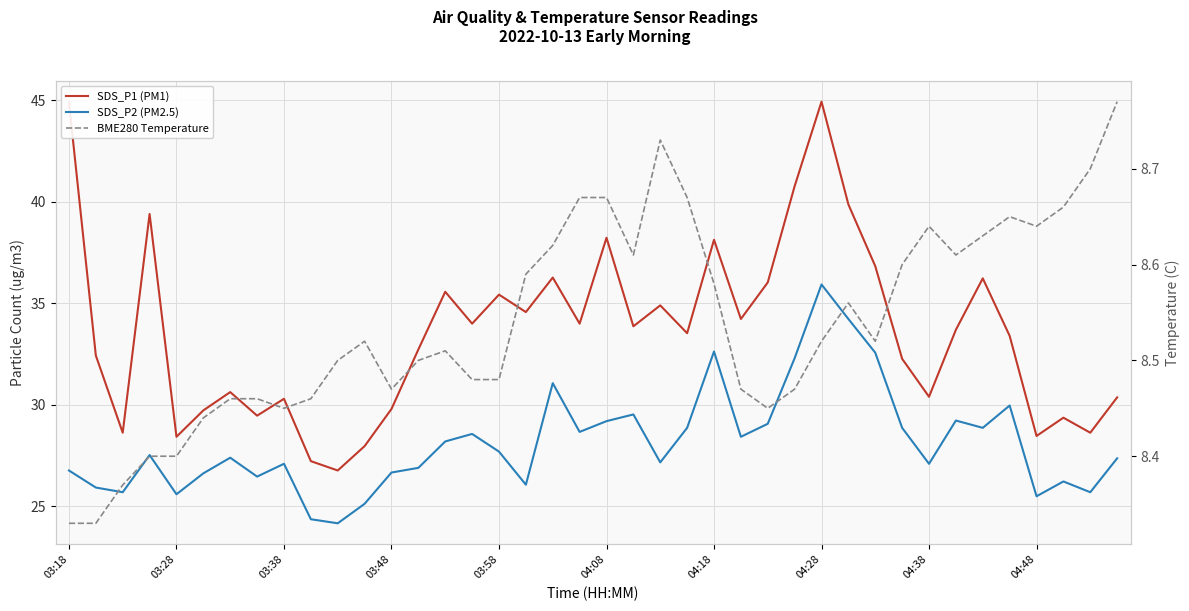

Reading left to right, transcribe all the data shown in this chart.

SDS_P1 (PM1): 44.9	32.4	28.6	39.4	28.4	29.7	30.6	29.5	30.3	27.2	26.8	28.0	29.8	32.7	35.6	34.0	35.4	34.6	36.3	34.0	38.2	33.9	34.9	33.5	38.1	34.2	36.0	40.8	44.9	39.9	36.8	32.3	30.4	33.7	36.2	33.4	28.5	29.4	28.6	30.4
SDS_P2 (PM2.5): 26.8	25.9	25.7	27.5	25.6	26.6	27.4	26.5	27.1	24.4	24.2	25.1	26.7	26.9	28.2	28.6	27.7	26.1	31.1	28.7	29.2	29.5	27.2	28.9	32.6	28.4	29.1	32.3	35.9	34.2	32.6	28.9	27.1	29.2	28.9	30.0	25.5	26.2	25.7	27.4
BME280 Temperature: 8.3	8.3	8.4	8.4	8.4	8.4	8.5	8.5	8.4	8.5	8.5	8.5	8.5	8.5	8.5	8.5	8.5	8.6	8.6	8.7	8.7	8.6	8.7	8.7	8.6	8.5	8.4	8.5	8.5	8.6	8.5	8.6	8.6	8.6	8.6	8.7	8.6	8.7	8.7	8.8